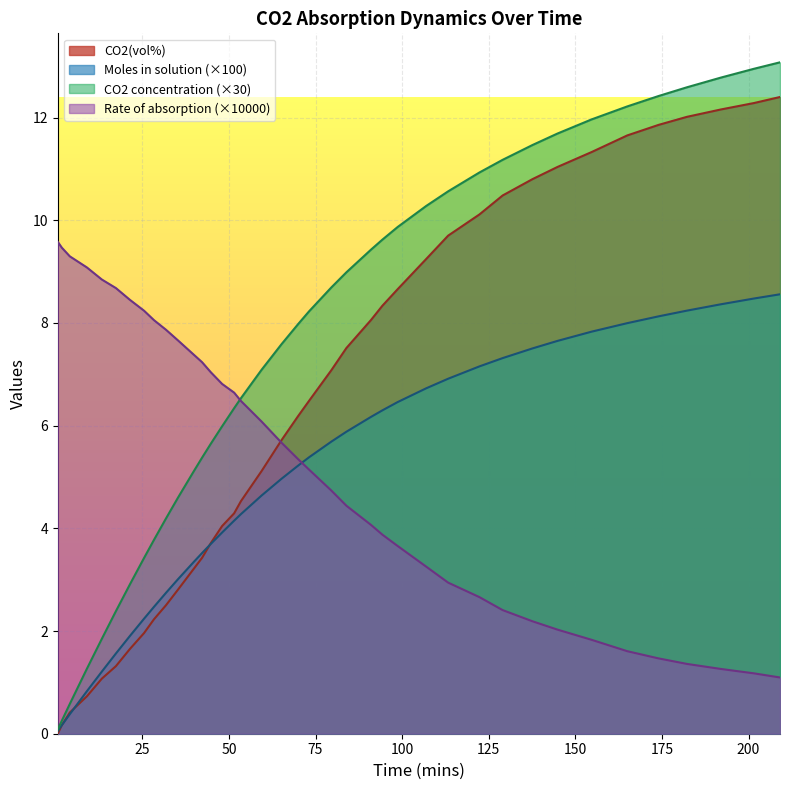

Which series has the widest spread of values?

CO2 concentration (×30)